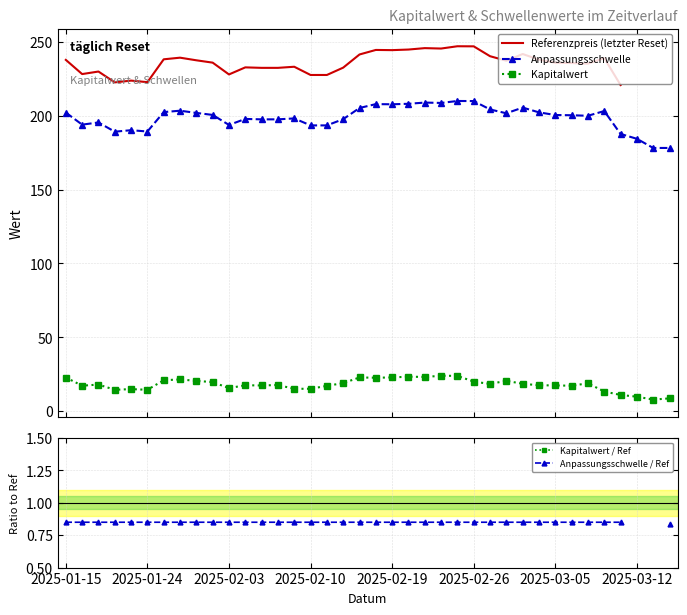

At how many categories does at least one series exceed 246?

2